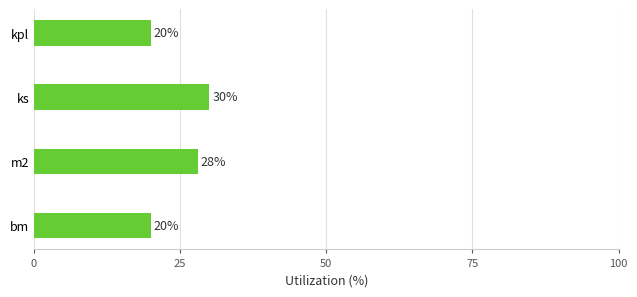

How many values are between 20 and 30?

4